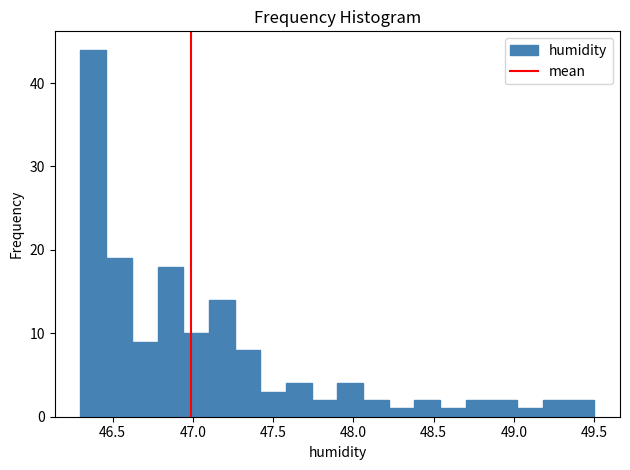

Read against the x-axis, roughly where is the centre of the tallest bar?

46.40